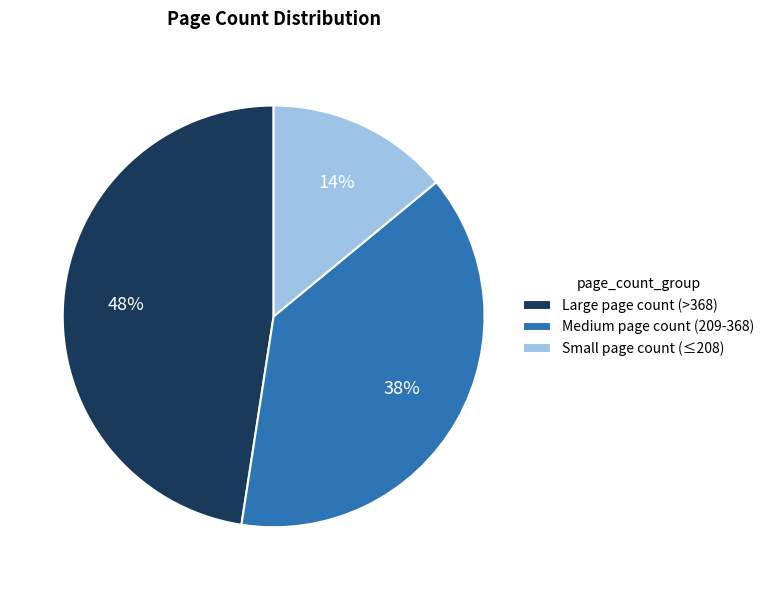

What percentage is the Large page count (>368) slice, to the nearest percent?

48%